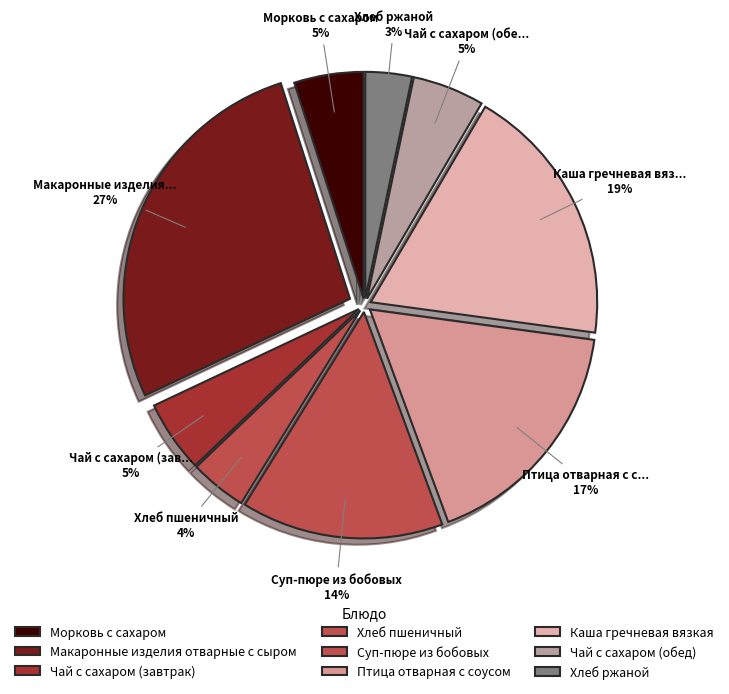

Which slice is the largest?

Макаронные изделия отварные с сыром